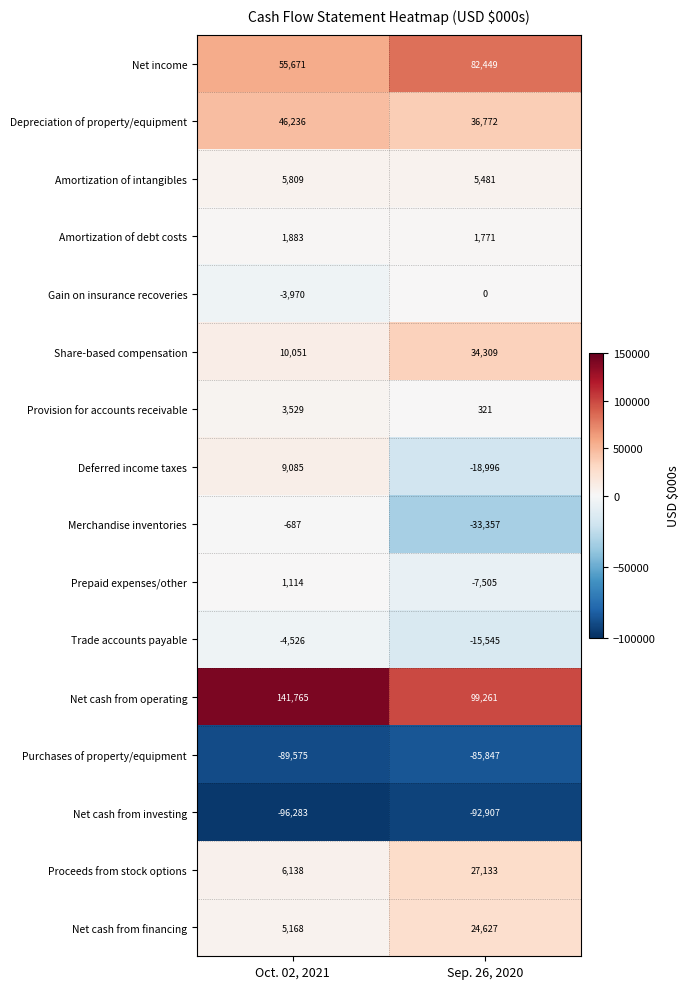

Which category has the highest value across all series?

Oct. 02, 2021